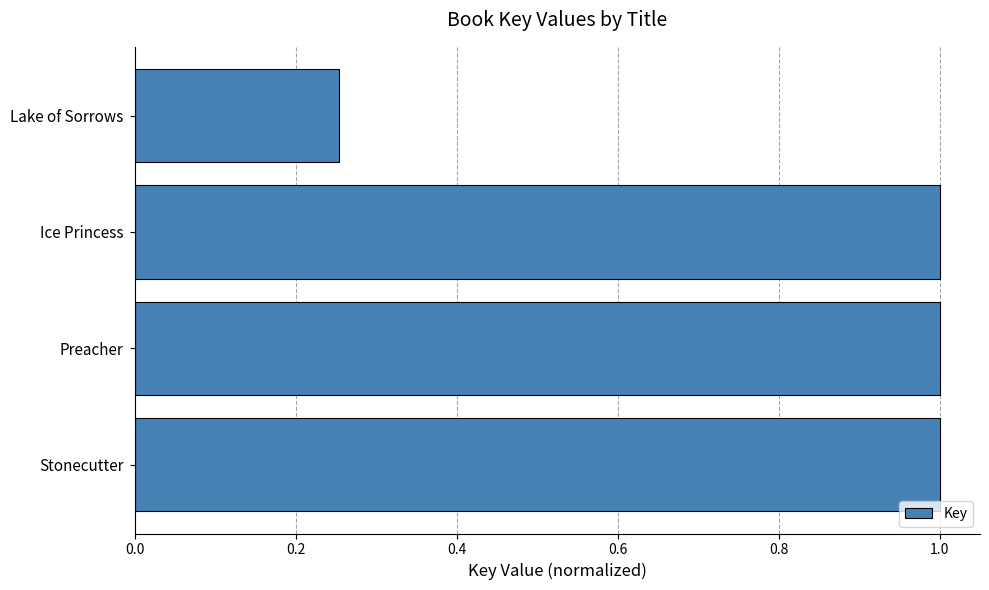

At which category does the chart reach its minimum across all series?

Lake of Sorrows